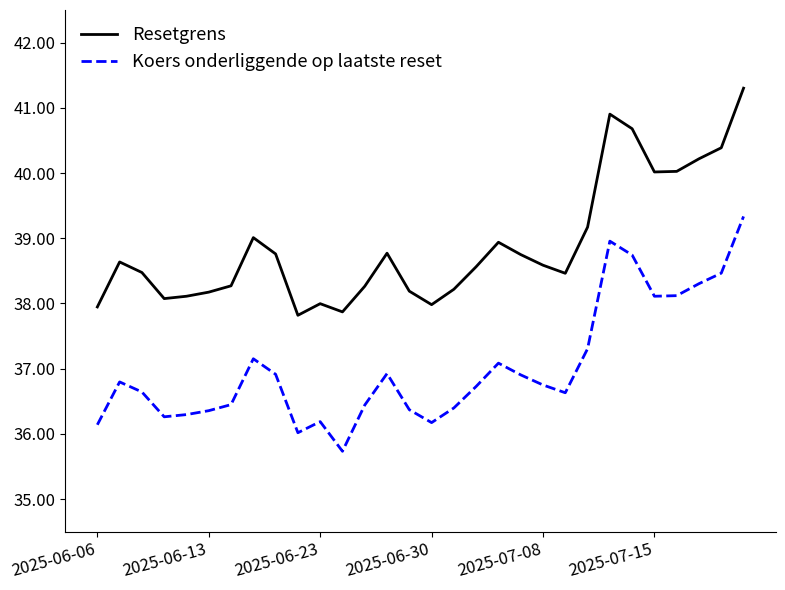

True or false: Resetgrens has more than 1 interior local peaks.

True